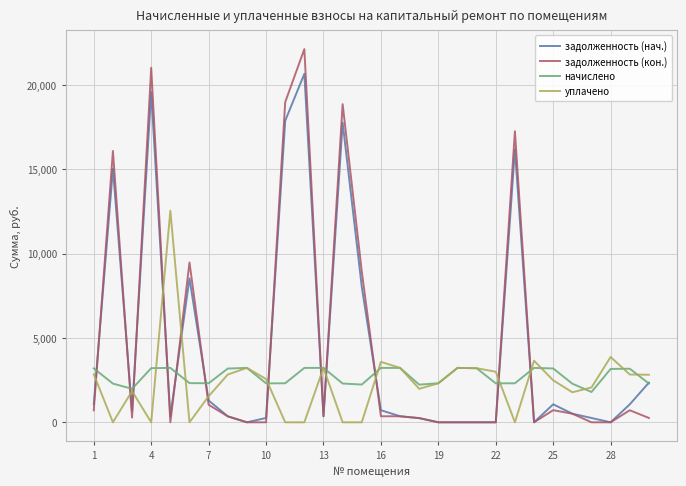

Does the chart have visible grid lines?

Yes